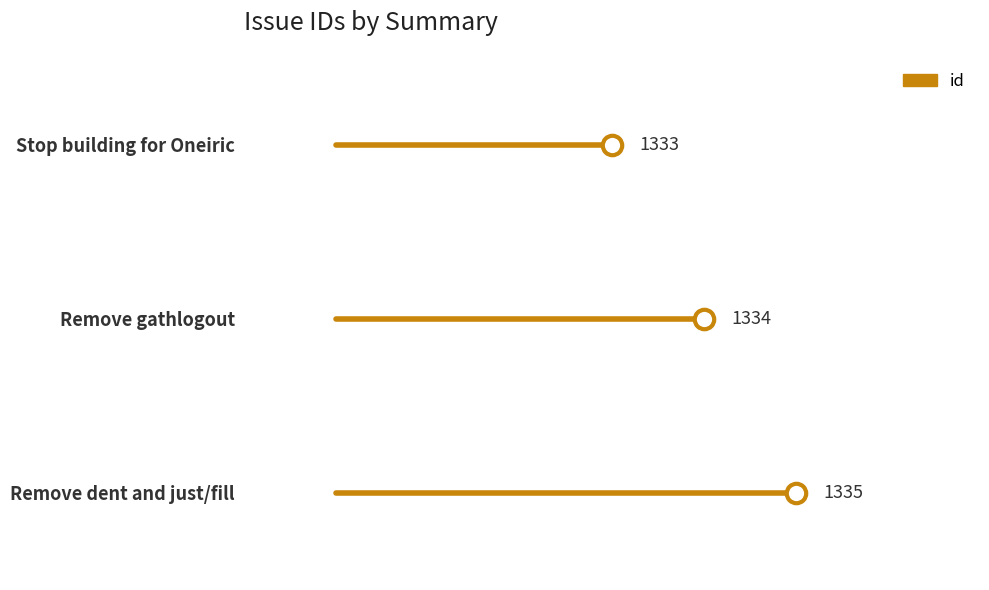

At which label does the data first exceed 1334?

Remove dent and just/fill